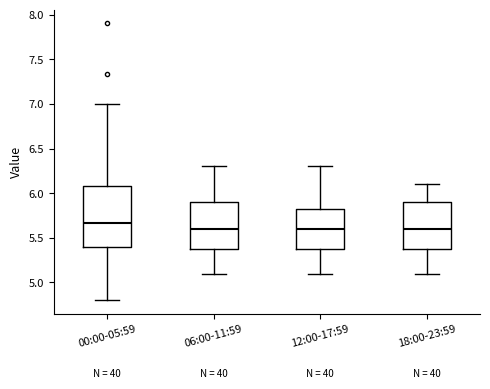

Where is the upper edge of the box for 12:00-17:59 on the y-axis? The values are not printed on the chart, so give them approximately, as read against the axis.

5.85